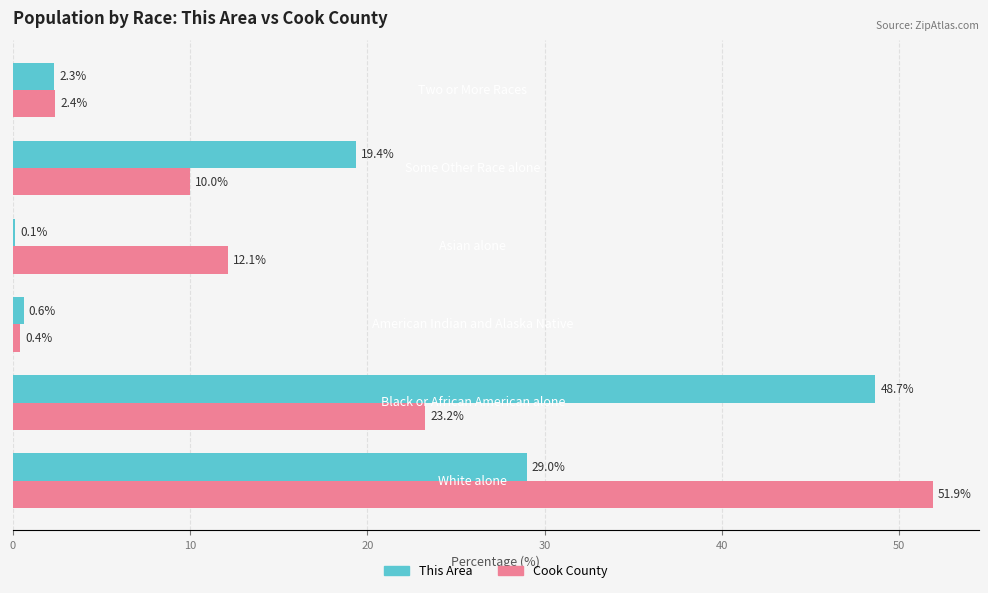

What is the highest value of the Cook County series?

51.9